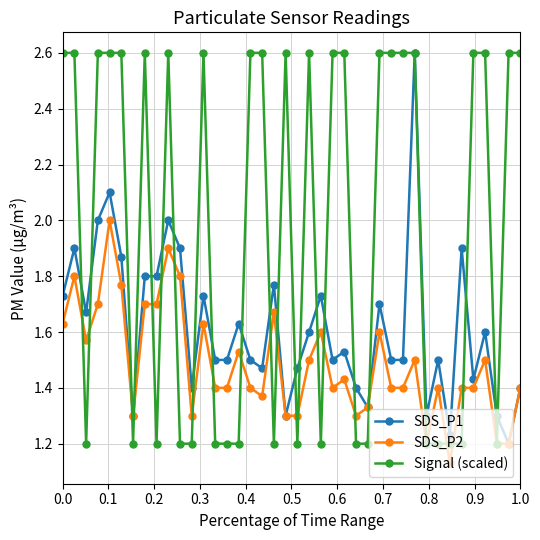

How many series are shown in this chart?

3